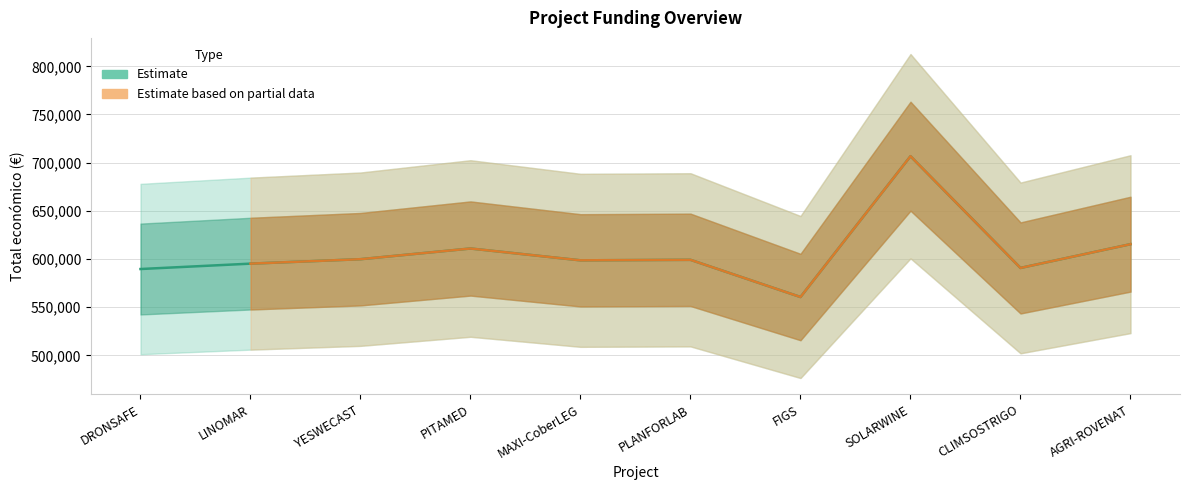

At which category is the sum across all series the highest?

SOLARWINE